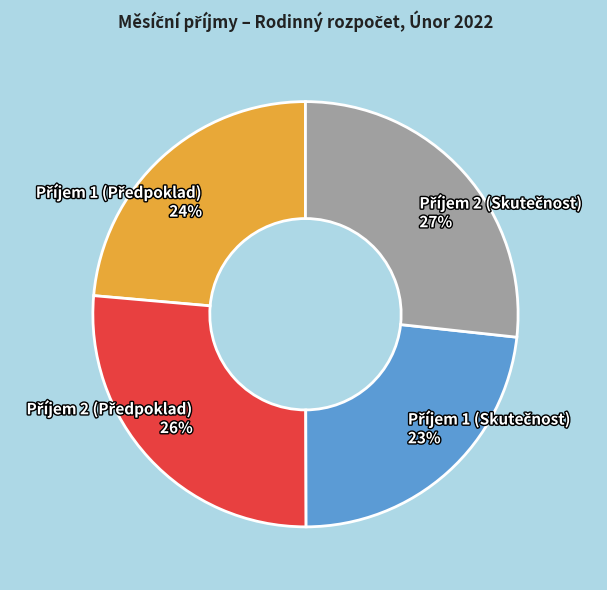

How many slices are in this pie chart?

4